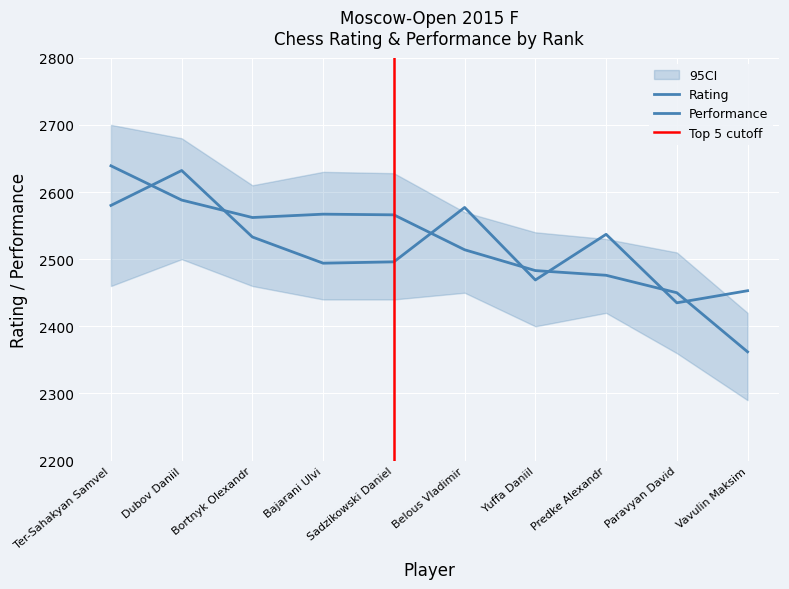

What is the difference between the second highest and second lowest values in the Rating series?

127